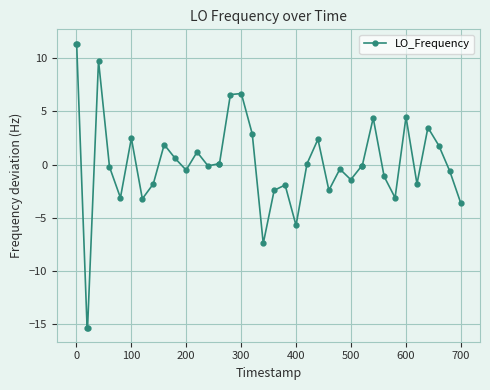

What is the value of the 2nd point from the left?

11.4